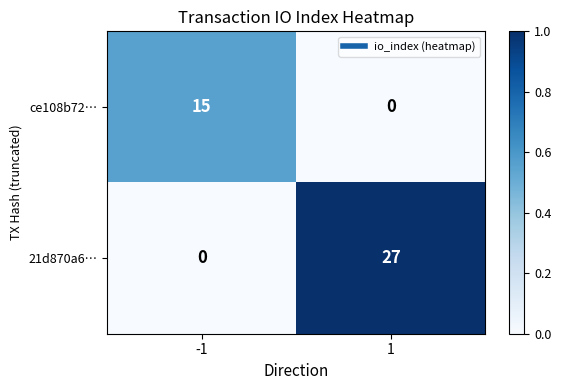

What is the average value of the ce108b72… series?

8